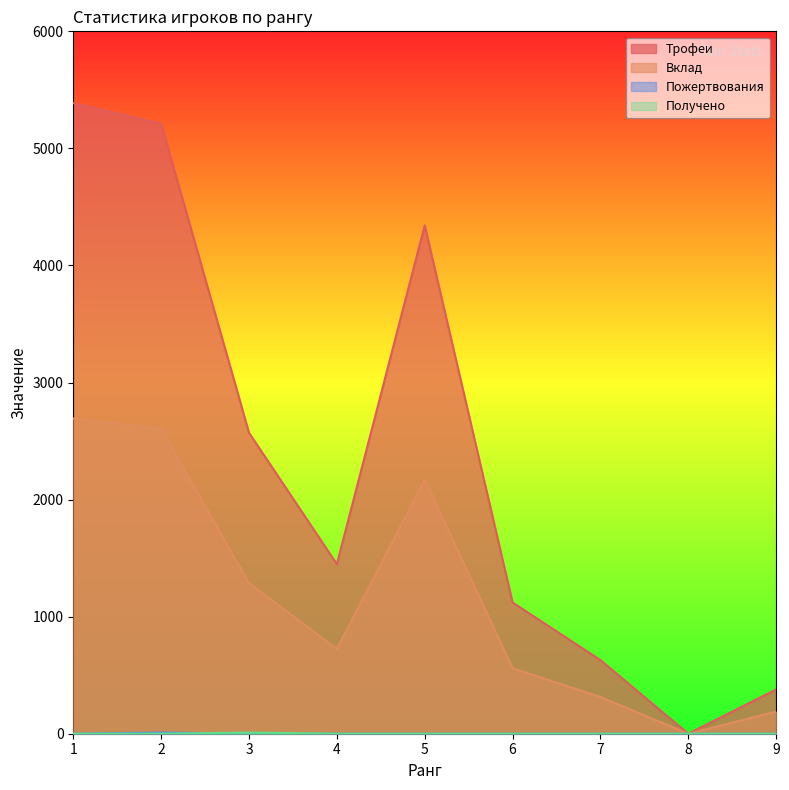

Where is Трофеи nearest to the value 2693?

3